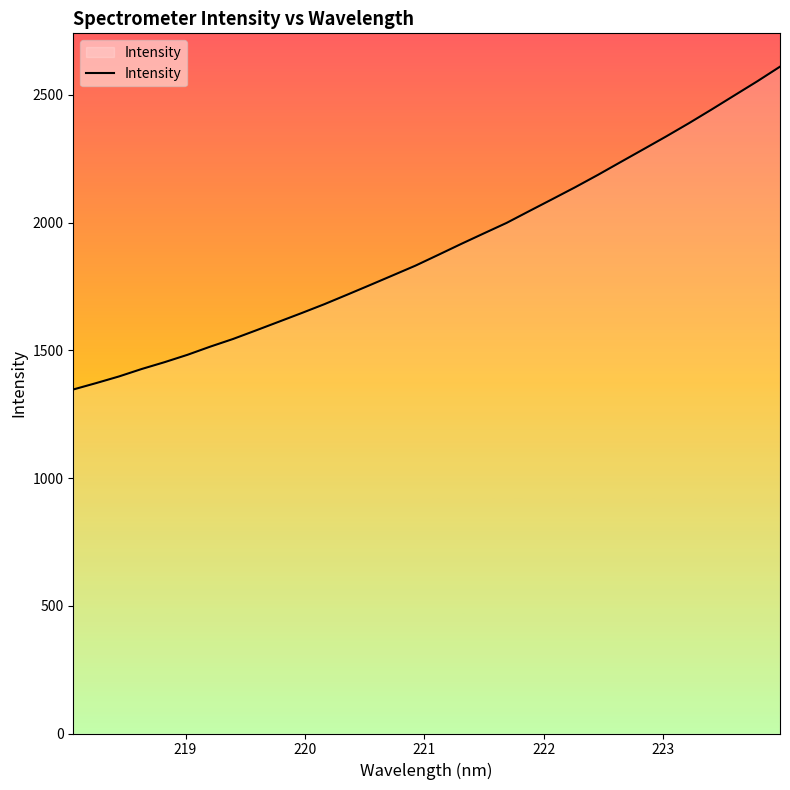

What is the maximum value shown in the chart?

2610.9